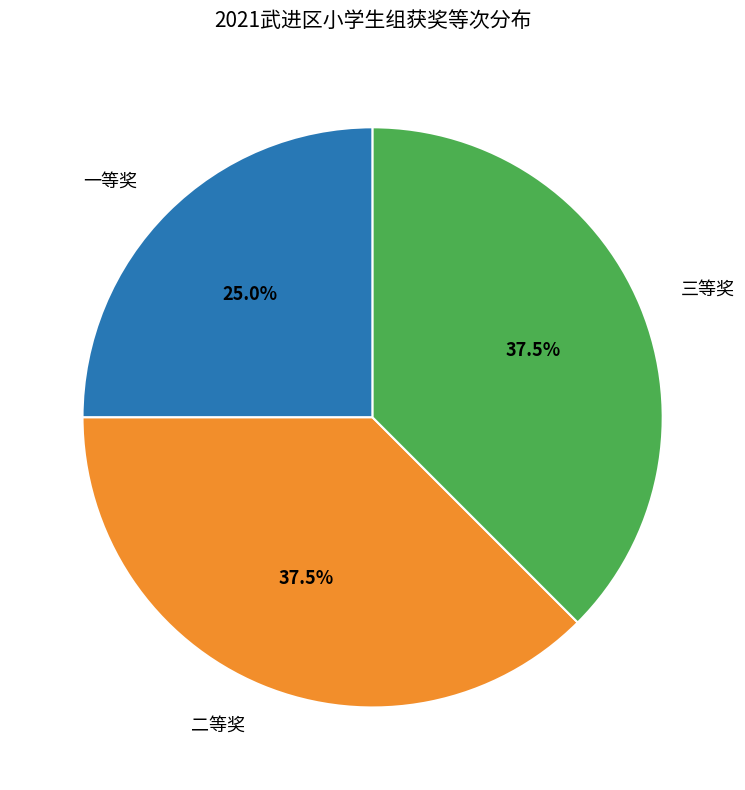

Which slice is the smallest?

一等奖